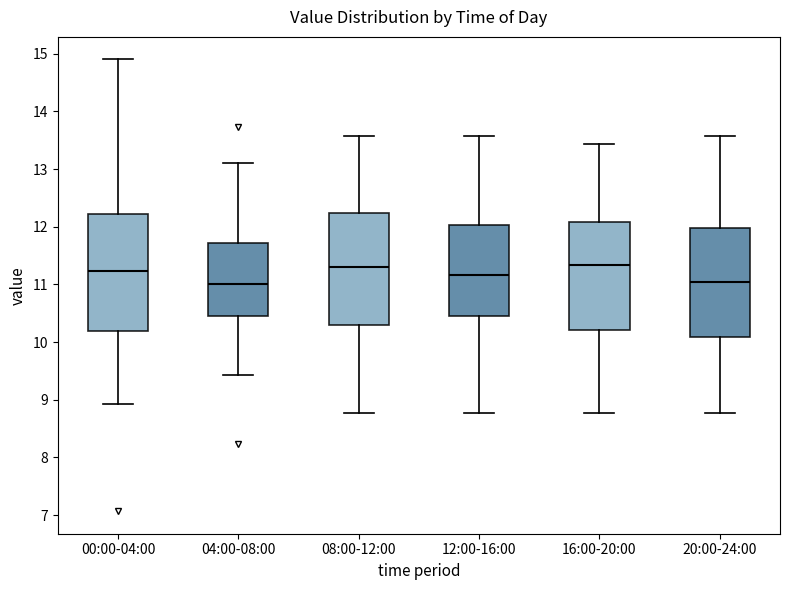

Which box is the tallest, from its lower edge to its upper edge?

00:00-04:00